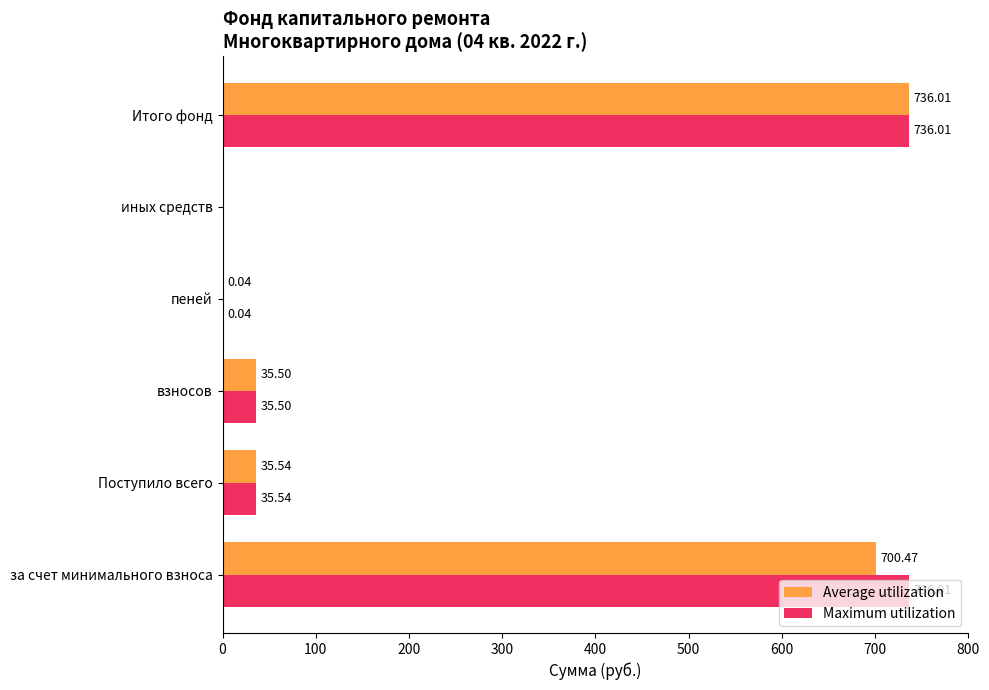

Between за счет минимального взноса and иных средств, which series saw the biggest shift?

Maximum utilization